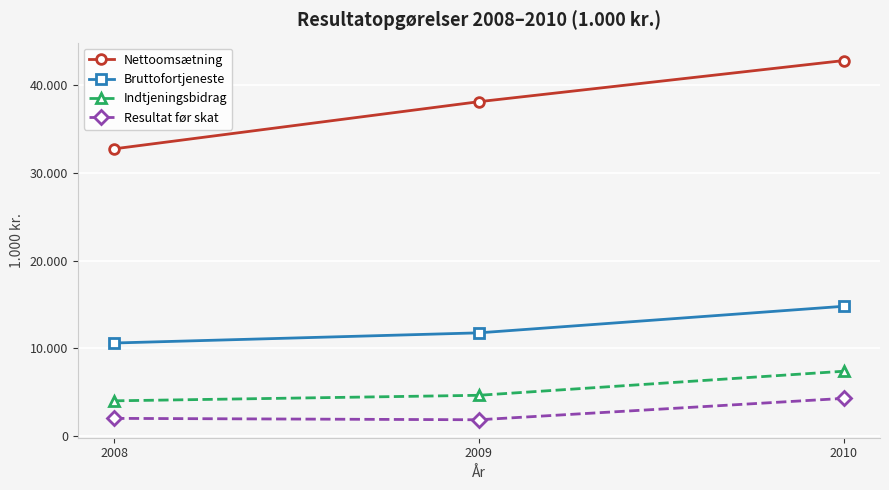

At which label does Bruttofortjeneste first exceed 11771?

2010